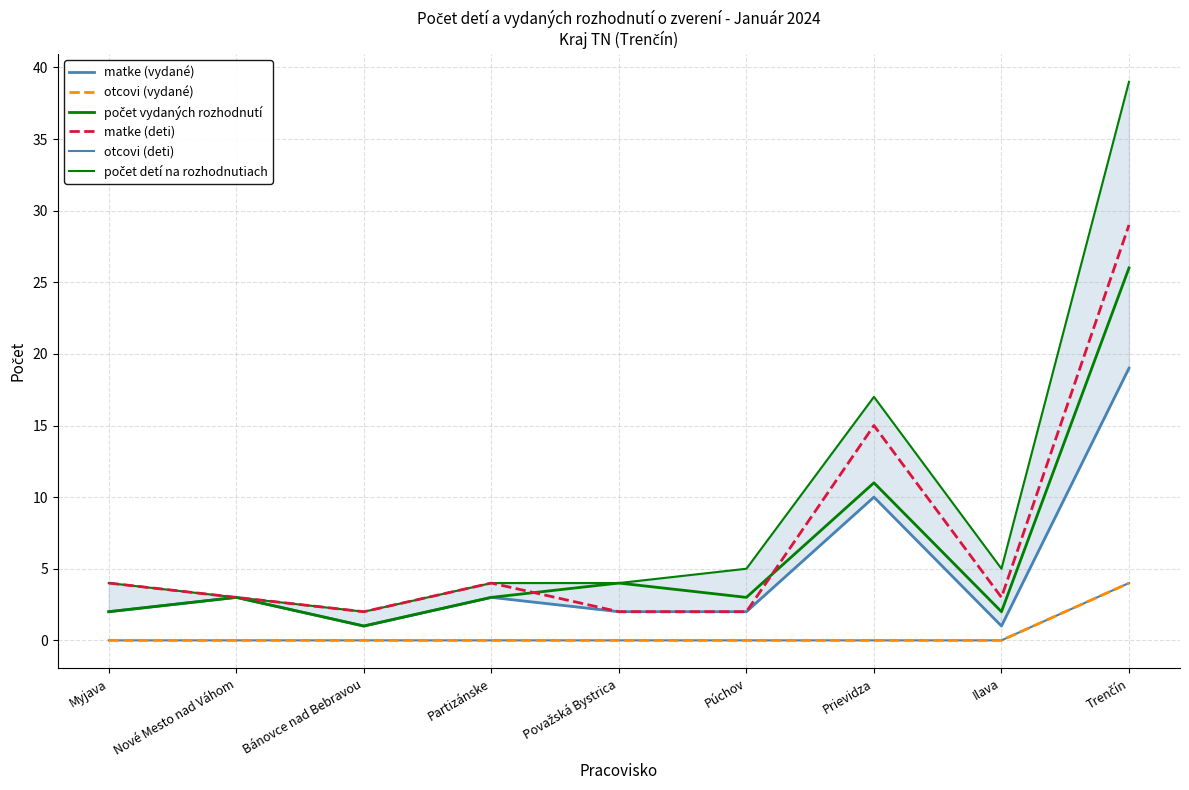

What is the sum of all matke (deti) values?

64